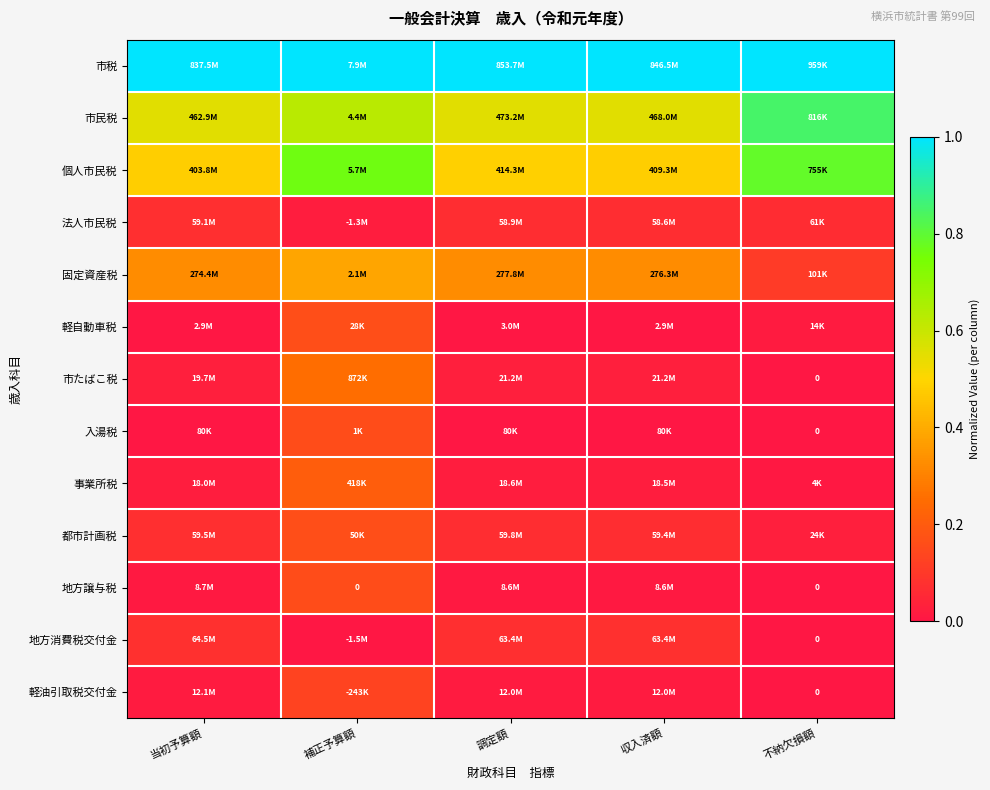

Which category has the lowest value across all series?

不納欠損額